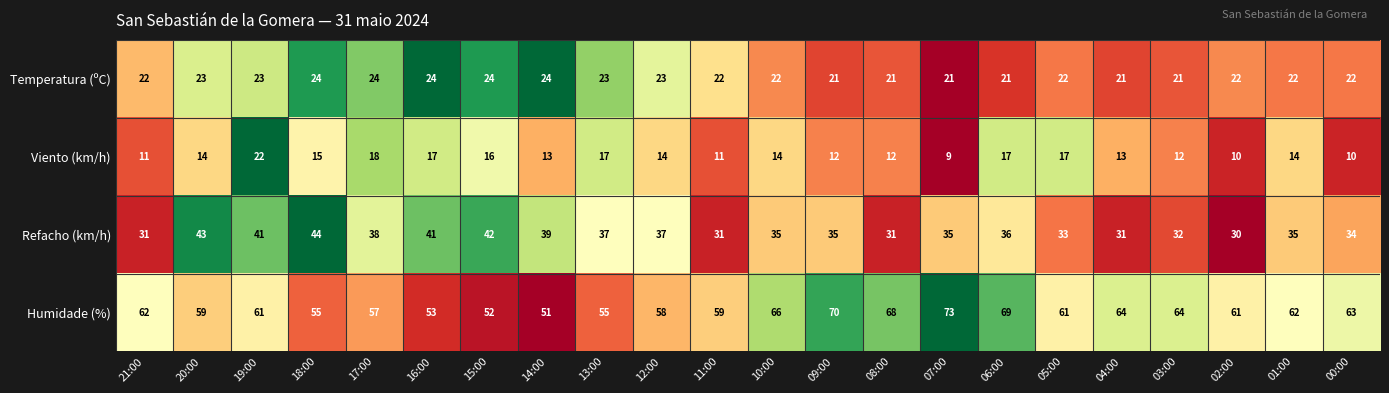

Where is Viento (km/h) nearest to the value 15?

18:00